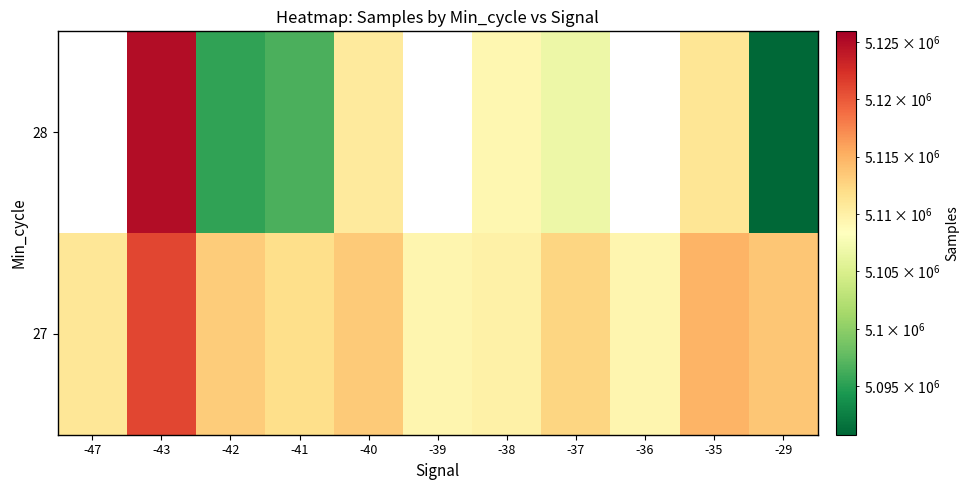

True or false: 27 has a value of 3329805.8 at -47.

False